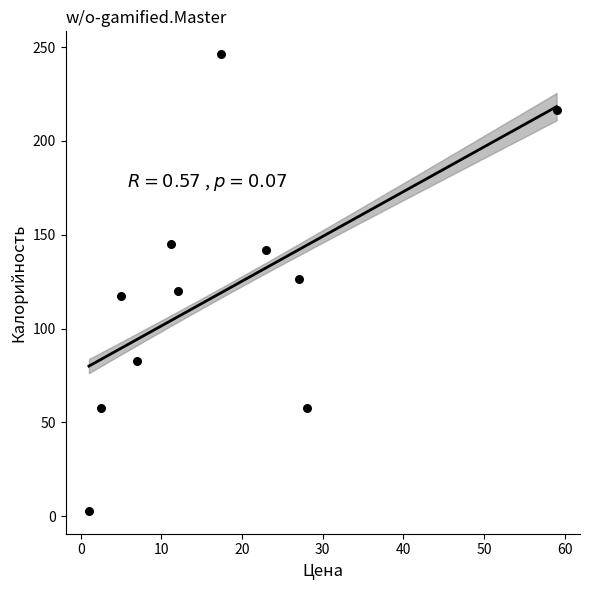

What is the range of X values (max minus min)?

58.0